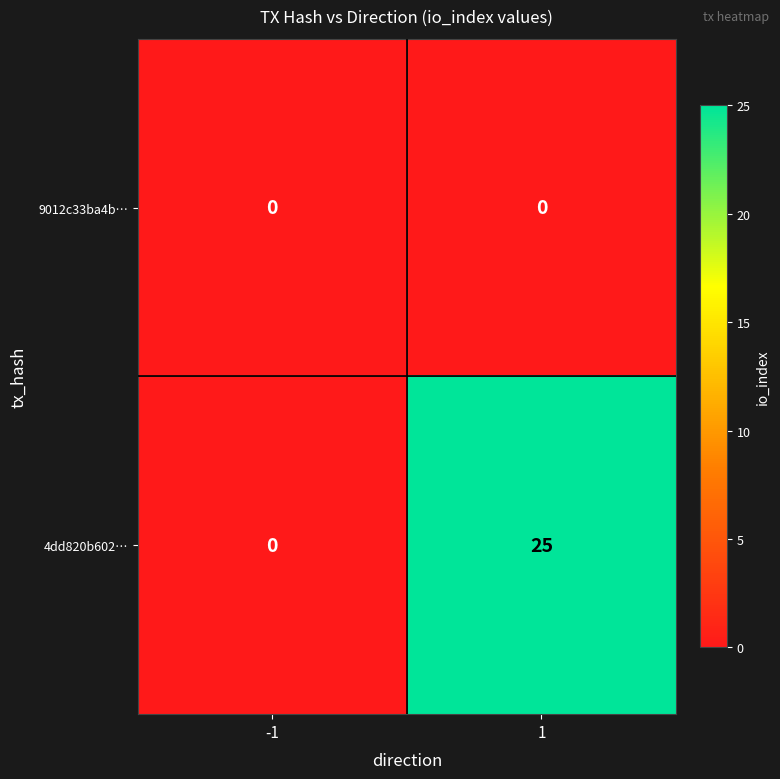

What is the sum of the 4dd820b602… values at -1 and 1?

25